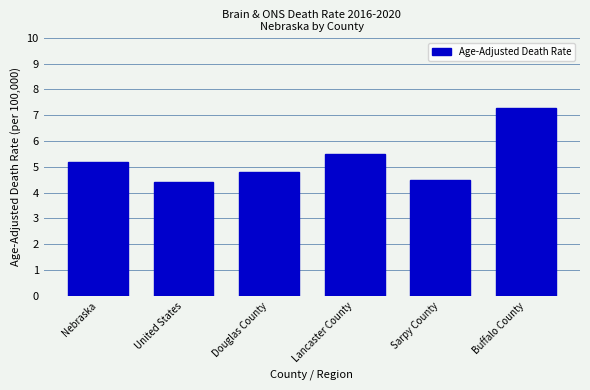

Are the bars grouped side by side (vs. stacked)?

No